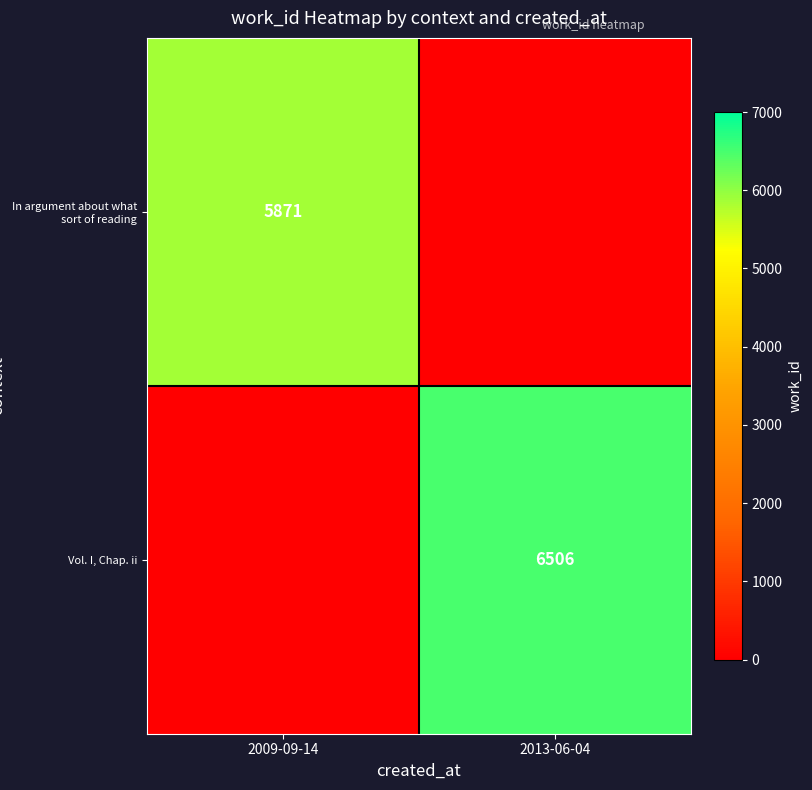

Is the value of In argument about what sort of reading at 2009-09-14 greater than the value of Vol. I, Chap. ii at 2013-06-04?

No